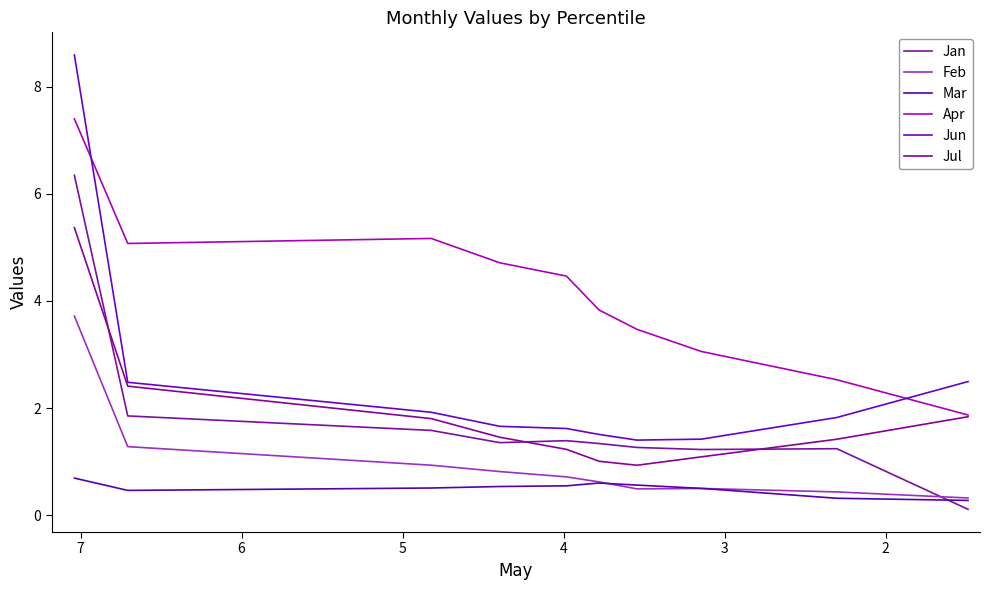

What are all the series names shown in the legend?

Jan, Feb, Mar, Apr, Jun, Jul